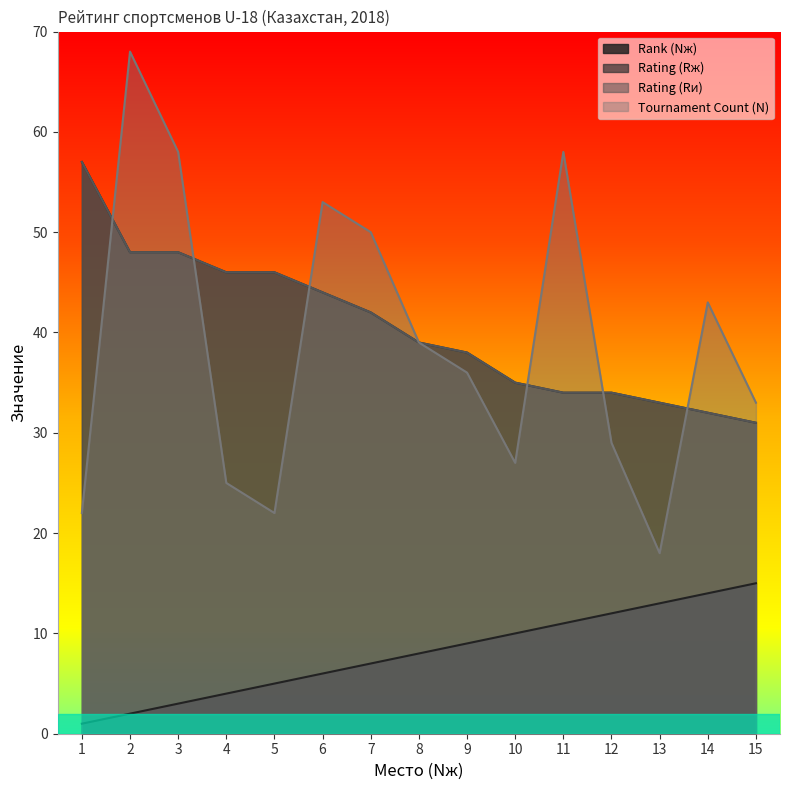

How many lines are shown in the chart?

4